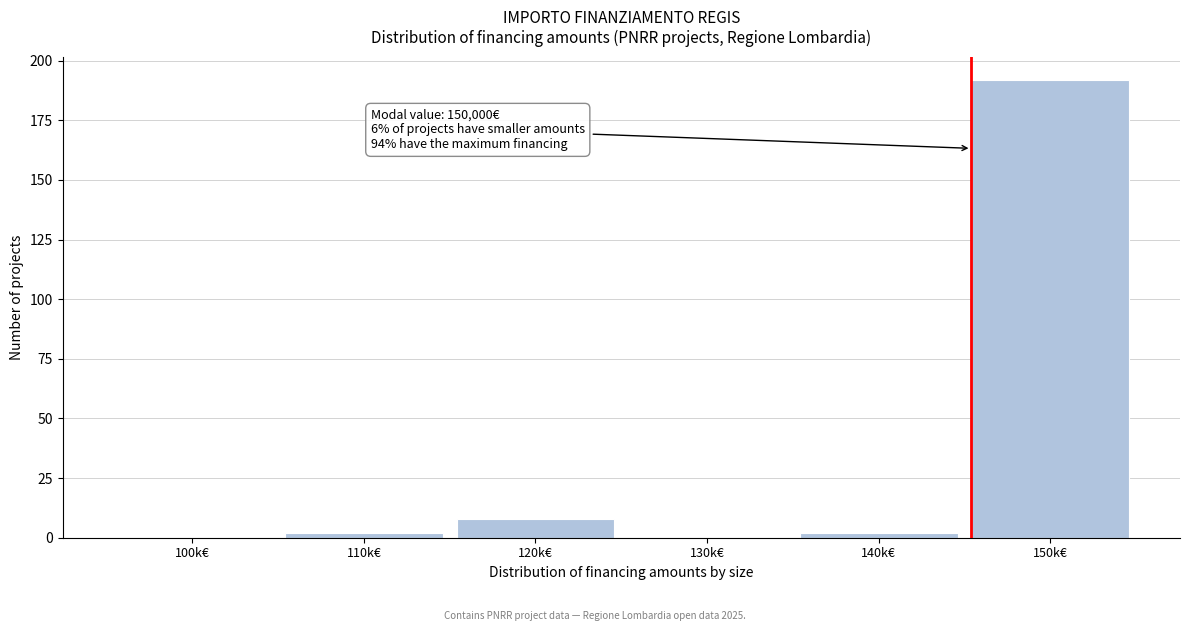

Reading left to right, list all the values displayed in this chart.

100k€=0	110k€=2	120k€=8	130k€=0	140k€=2	150k€=192